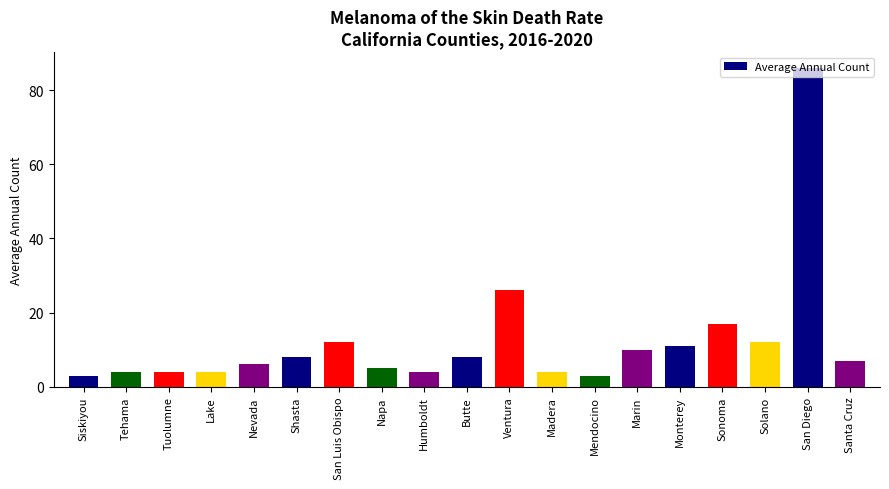

What is the minimum value shown in the chart?

3